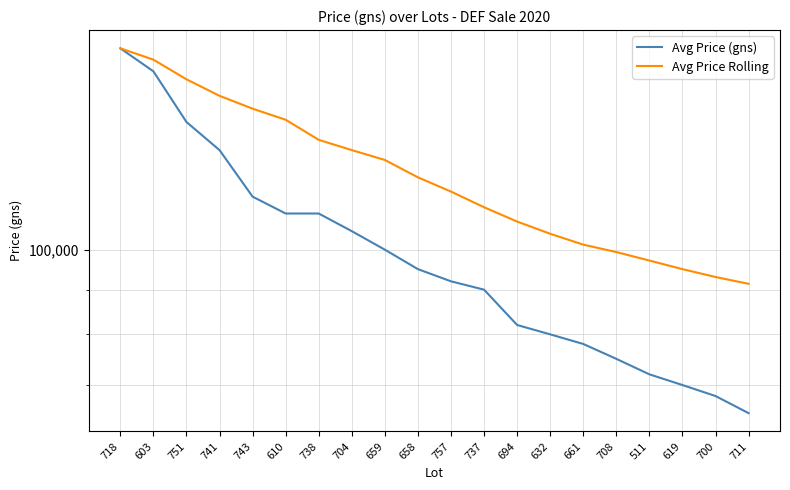

Which series has the widest spread of values?

Avg Price (gns)